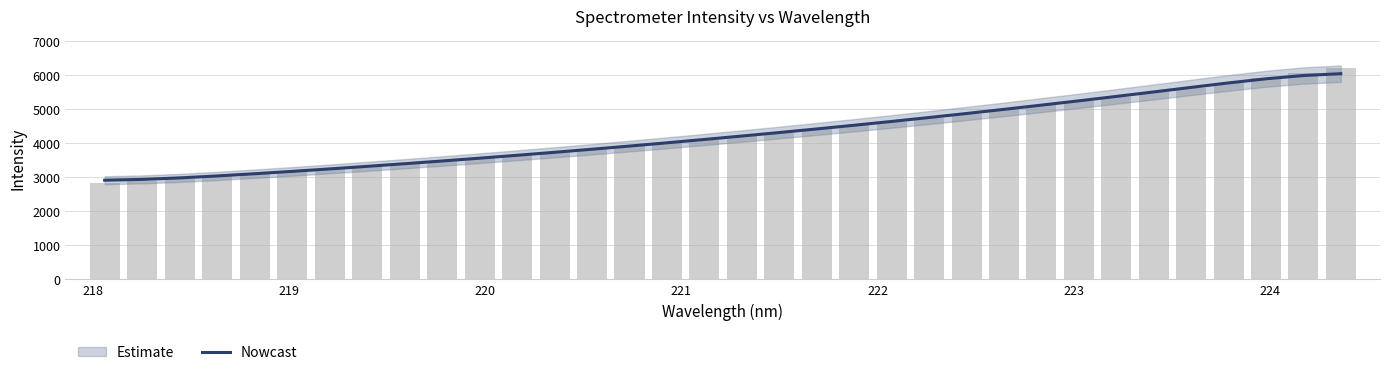

What is the maximum value shown in the chart?

6051.4